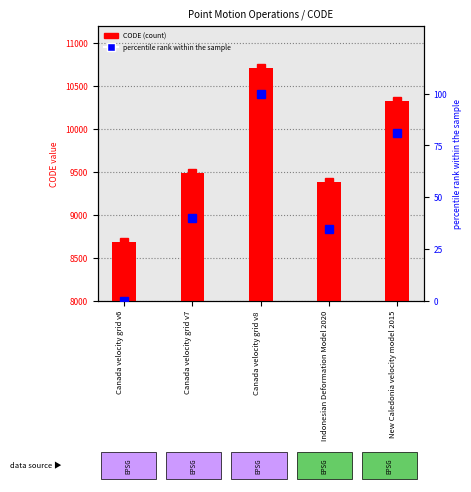

The value of CODE at New Caledonia velocity model 2015 is 10323.0. True or false?

True